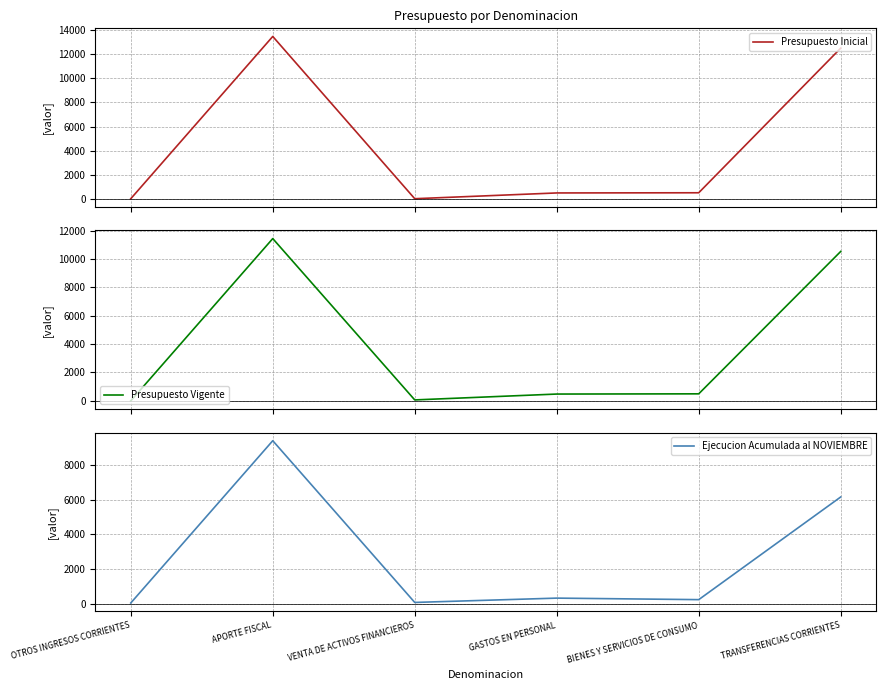

What are all the series names shown in the legend?

Presupuesto Inicial, Presupuesto Vigente, Ejecucion Acumulada al NOVIEMBRE